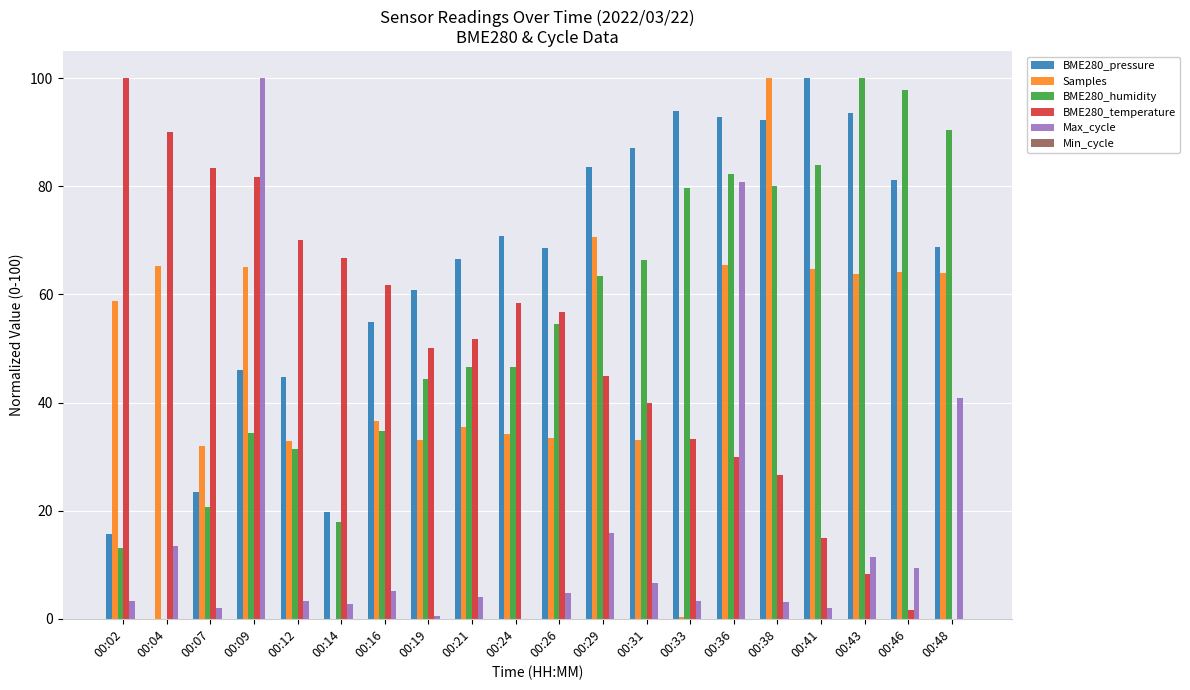

Count the number of data series in this chart.

5